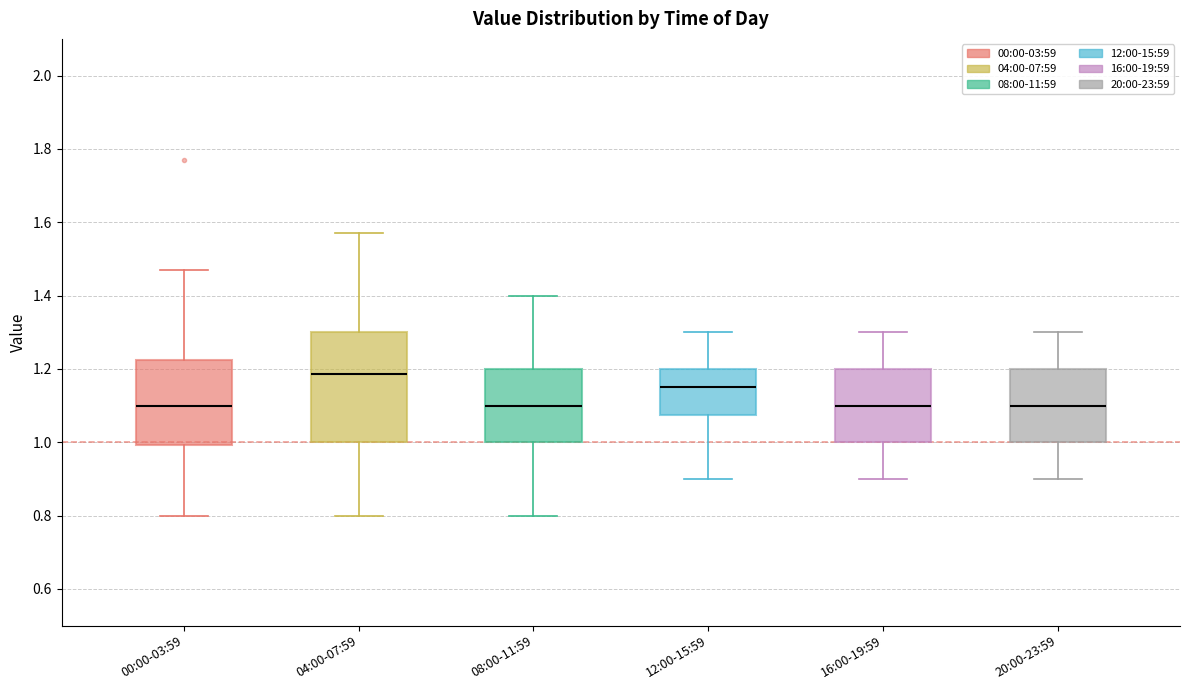

Reading left to right, read every box against the y-axis: the position of its median line, the range the box covers, and the ends of its whiskers. The values are not printed on the chart, so give them approximately, as read against the axis.

00:00-03:59: median 1.10, box 1.00 to 1.22, whiskers 0.80 to 1.48
04:00-07:59: median 1.18, box 1.00 to 1.30, whiskers 0.80 to 1.58
08:00-11:59: median 1.10, box 1.00 to 1.20, whiskers 0.80 to 1.40
12:00-15:59: median 1.16, box 1.08 to 1.20, whiskers 0.90 to 1.30
16:00-19:59: median 1.10, box 1.00 to 1.20, whiskers 0.90 to 1.30
20:00-23:59: median 1.10, box 1.00 to 1.20, whiskers 0.90 to 1.30